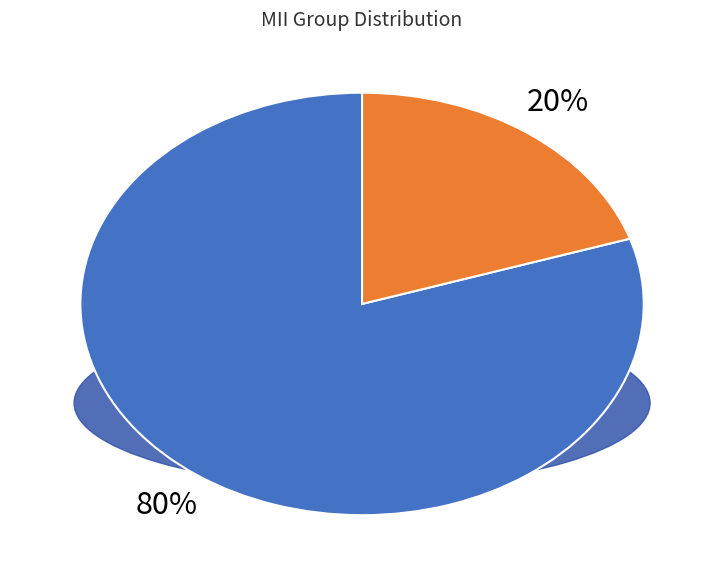

To the nearest percent, what is the difference between the largest and smallest slice percentages?

60%